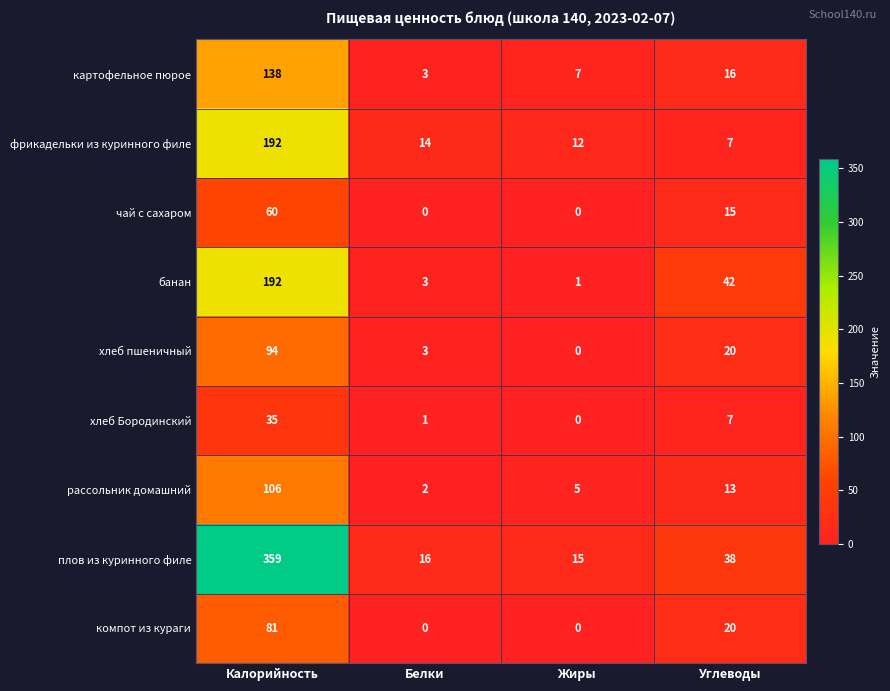

Count the компот из кураги values in the range 0 to 81.

4